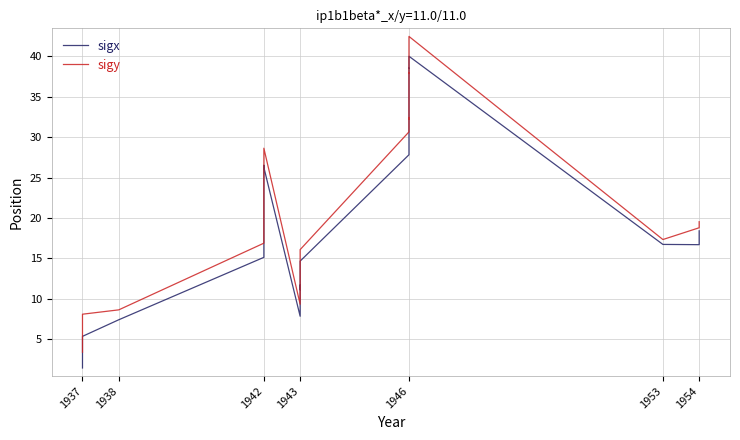

What is the difference between the maximum and minimum values in the sigy series?

39.1